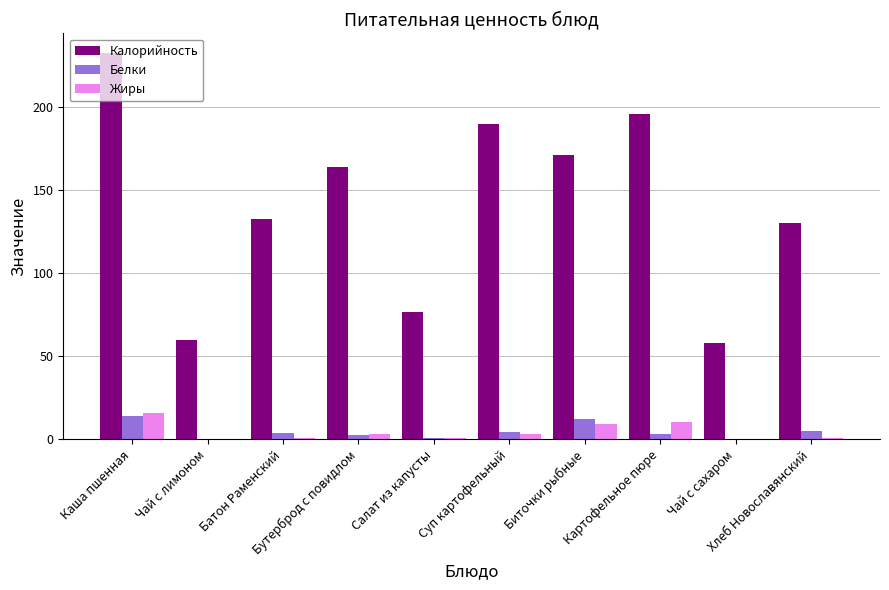

At which label does Жиры reach its peak?

Каша пшенная